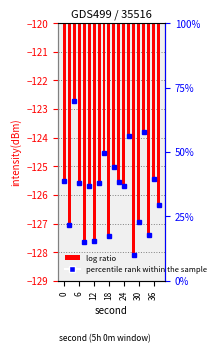

Reading right to left, what are all the values shown in this chart?

-126.3	-125.4	-127.4	-123.8	-127.0	-128.1	-123.9	-125.7	-125.5	-125.0	-127.4	-124.5	-125.6	-127.6	-125.7	-127.6	-125.6	-122.7	-127.1	-125.5